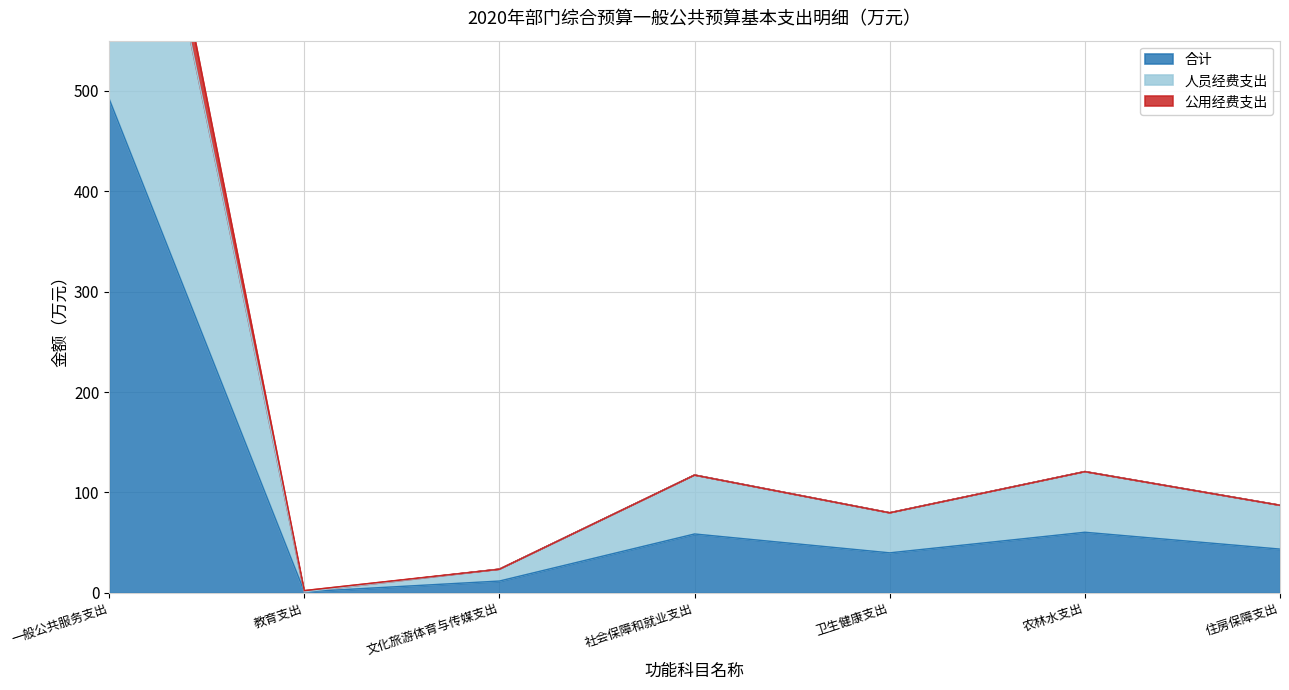

Reading left to right, extract all data points from this chart.

合计: 一般公共服务支出=491.9	教育支出=1.1	文化旅游体育与传媒支出=11.8	社会保障和就业支出=58.6	卫生健康支出=39.9	农林水支出=60.4	住房保障支出=43.6
人员经费支出: 一般公共服务支出=943.4	教育支出=1.1	文化旅游体育与传媒支出=23.5	社会保障和就业支出=117.3	卫生健康支出=79.7	农林水支出=120.7	住房保障支出=87.2
公用经费支出: 一般公共服务支出=983.7	教育支出=2.2	文化旅游体育与传媒支出=23.5	社会保障和就业支出=117.3	卫生健康支出=79.7	农林水支出=120.7	住房保障支出=87.2